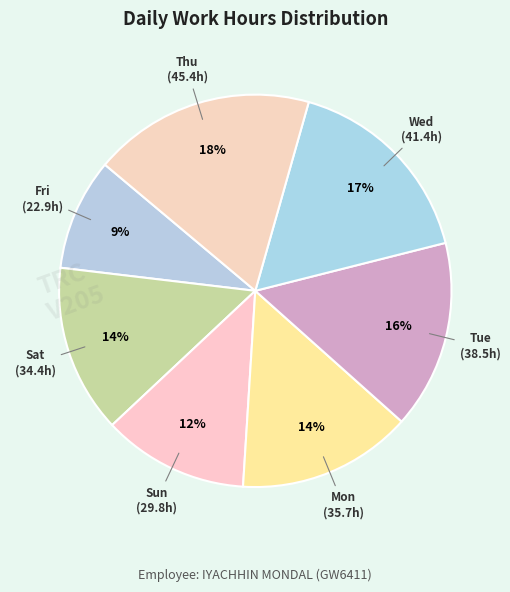

What percentage is the Thu slice, to the nearest percent?

18%